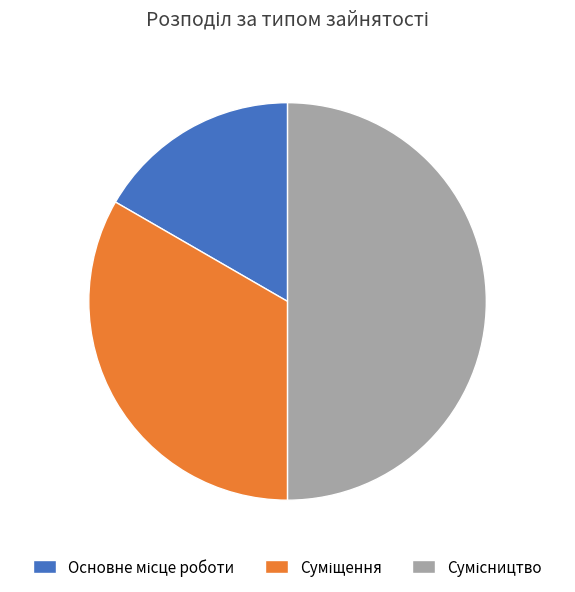

To the nearest percent, what percentage of the pie is Суміщення?

33%